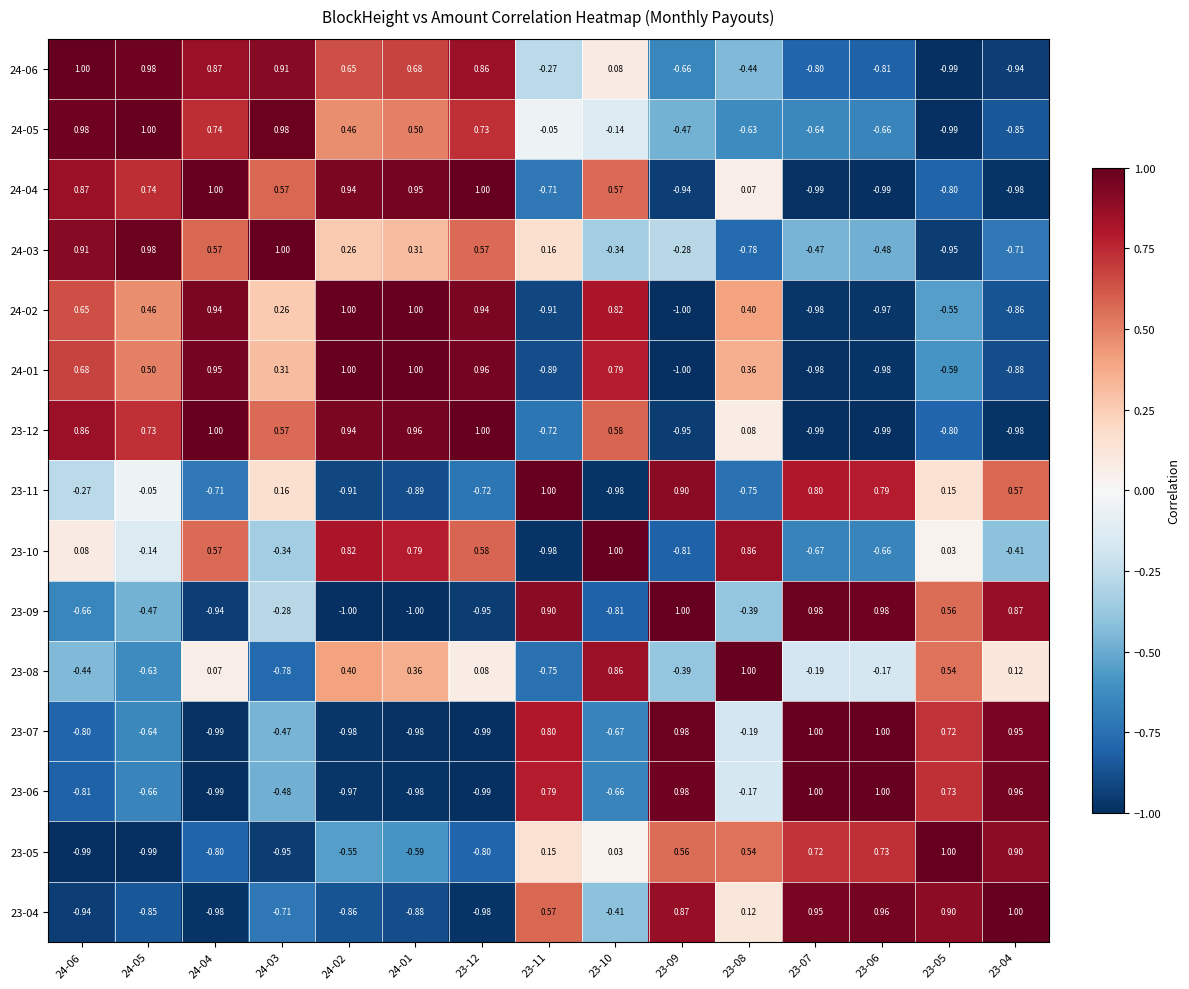

Is the value of 24-03 at 23-09 greater than the value of 23-12 at 24-03?

No